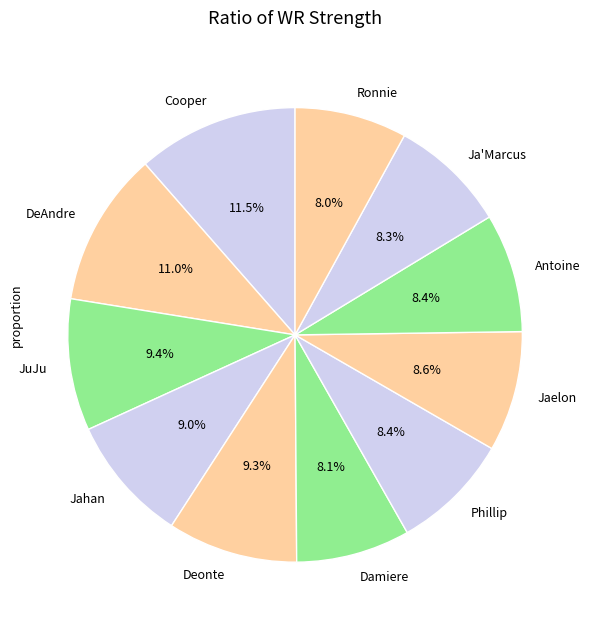

To the nearest percent, what is the average slice percentage?

9%